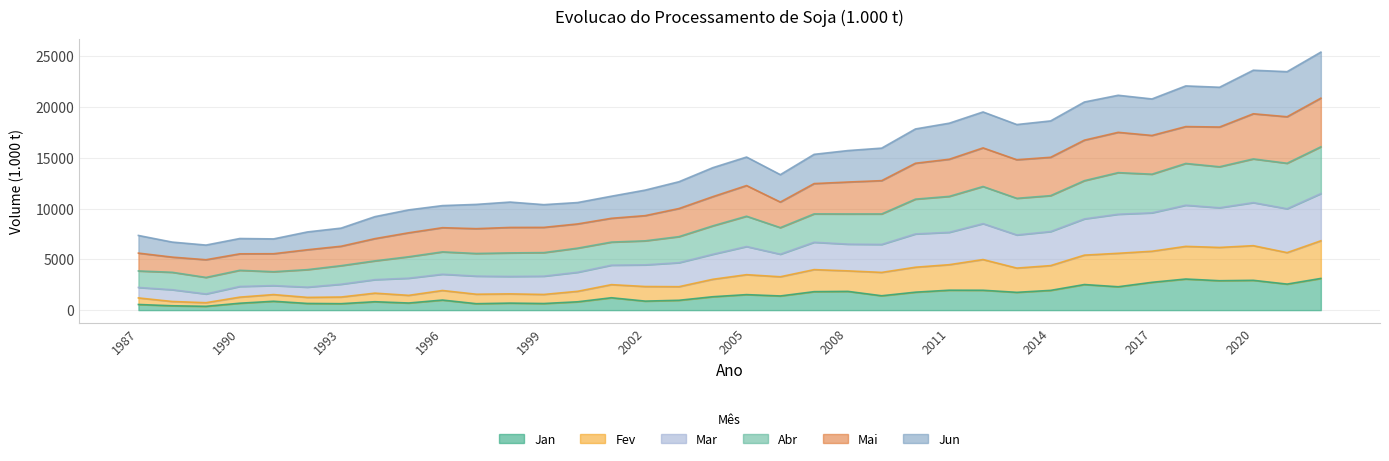

Where is the first local maximum for Abr?

1996